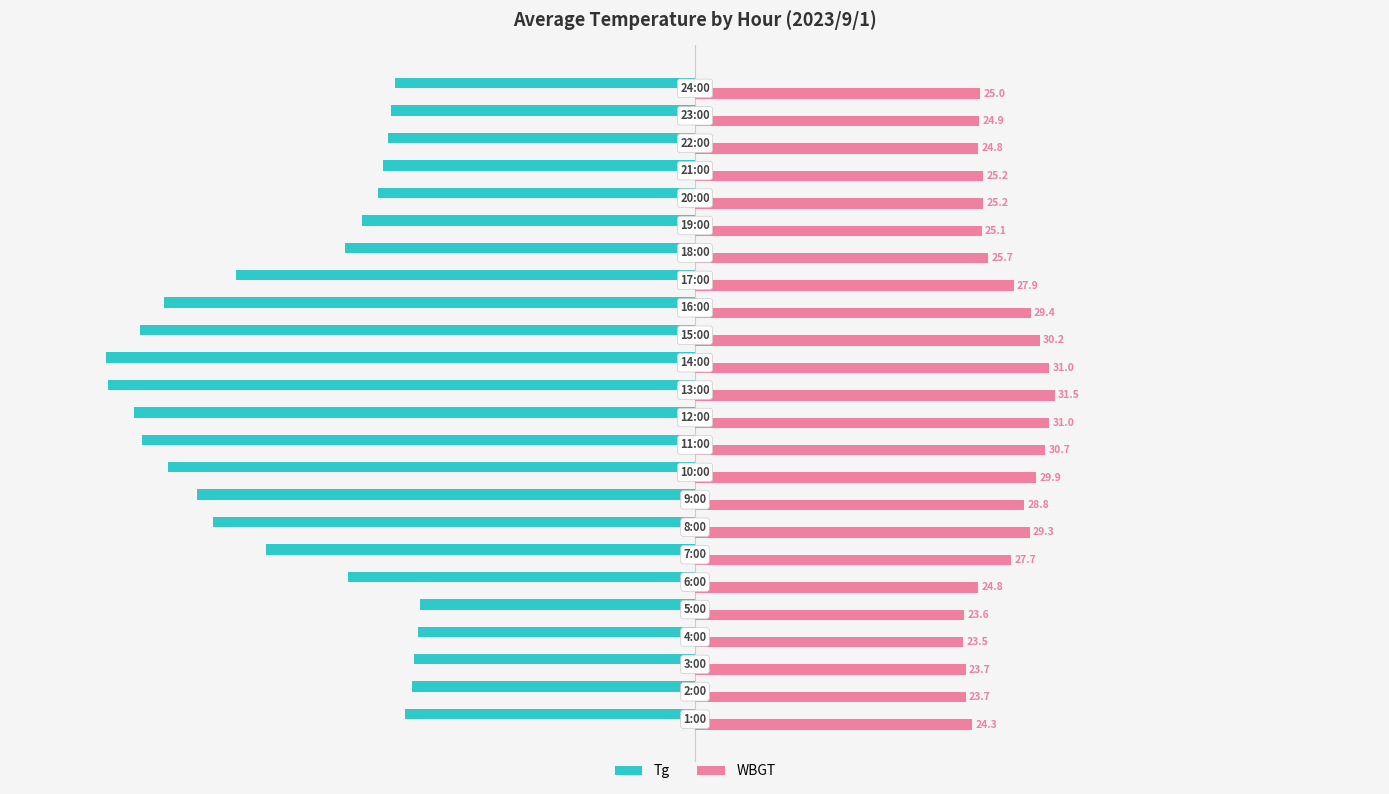

What is the highest value of the WBGT series?

31.5